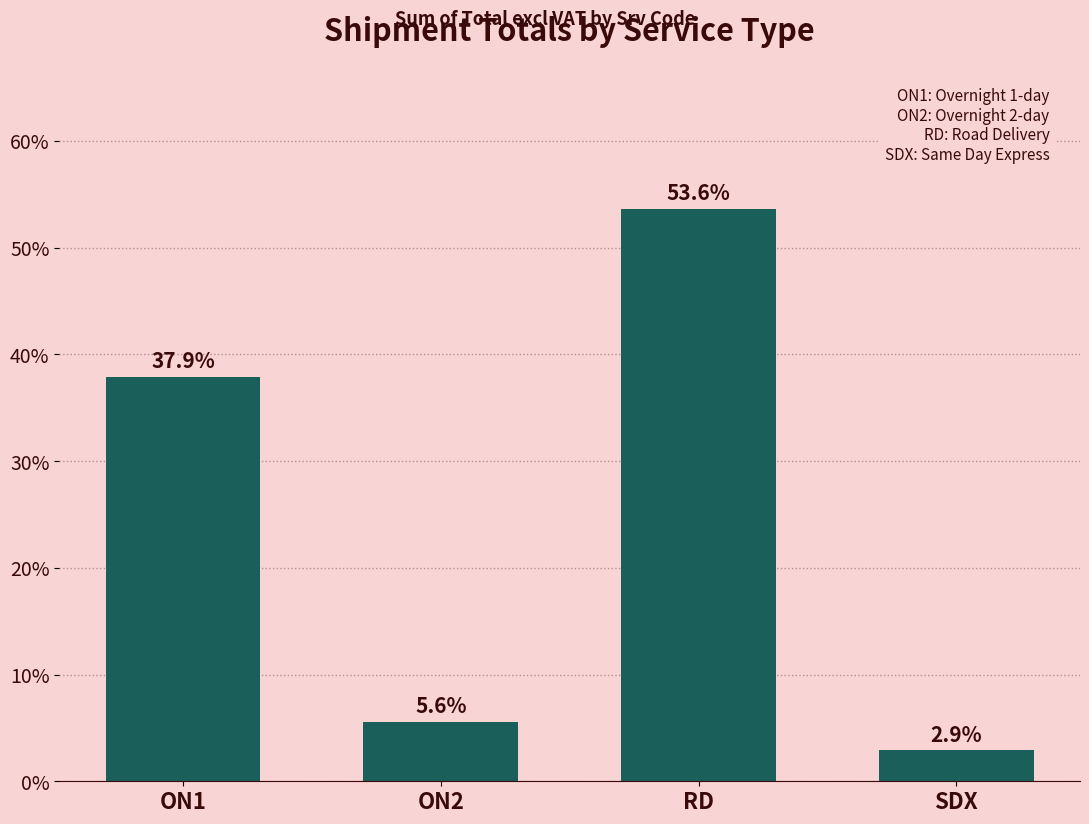

Which has a higher value, ON2 or RD?

RD